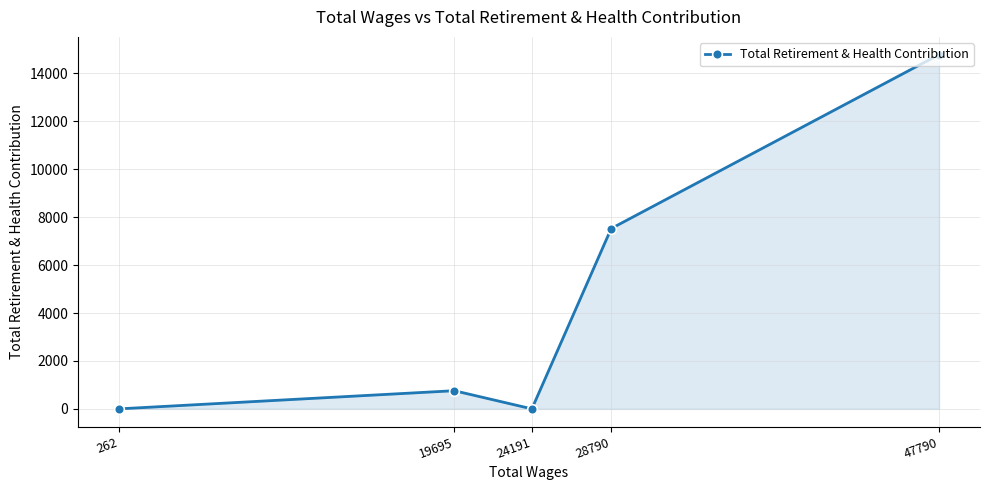

Does the chart have visible grid lines?

Yes